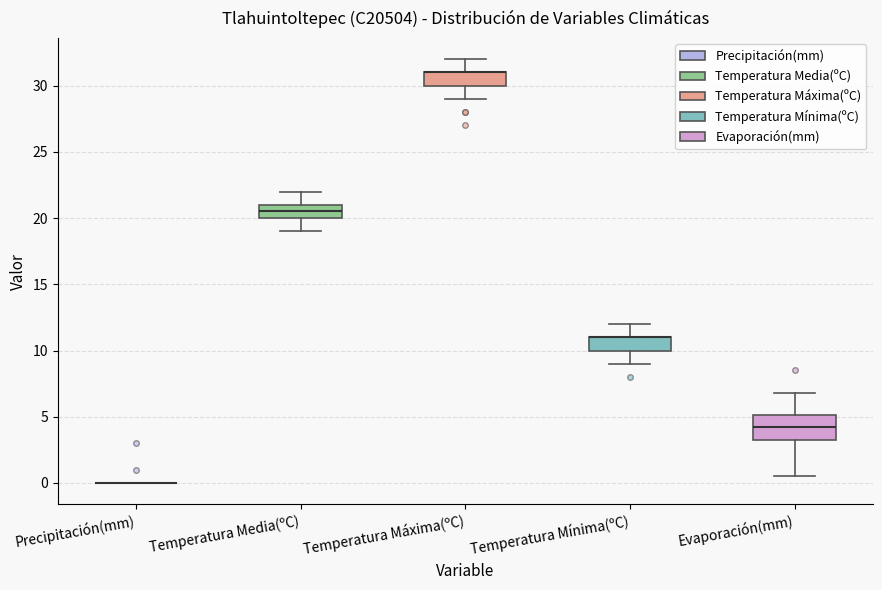

Reading left to right, transcribe this box plot: for each box, give where its median line is, the range the box spans, and where its two whiskers end, as read against the y-axis. The values are not printed on the chart, so give them approximately, as read against the axis.

Precipitación(mm): box collapsed to a line at 0.0, whiskers 0.0 to 0.0
Temperatura Media(ºC): median 20.5, box 20.0 to 21.0, whiskers 19.0 to 22.0
Temperatura Máxima(ºC): median 31.0 (drawn on the box's upper edge), box 30.0 to 31.0, whiskers 29.0 to 32.0
Temperatura Mínima(ºC): median 11.0 (drawn on the box's upper edge), box 10.0 to 11.0, whiskers 9.0 to 12.0
Evaporación(mm): median 4.0, box 3.5 to 5.0, whiskers 0.5 to 7.0